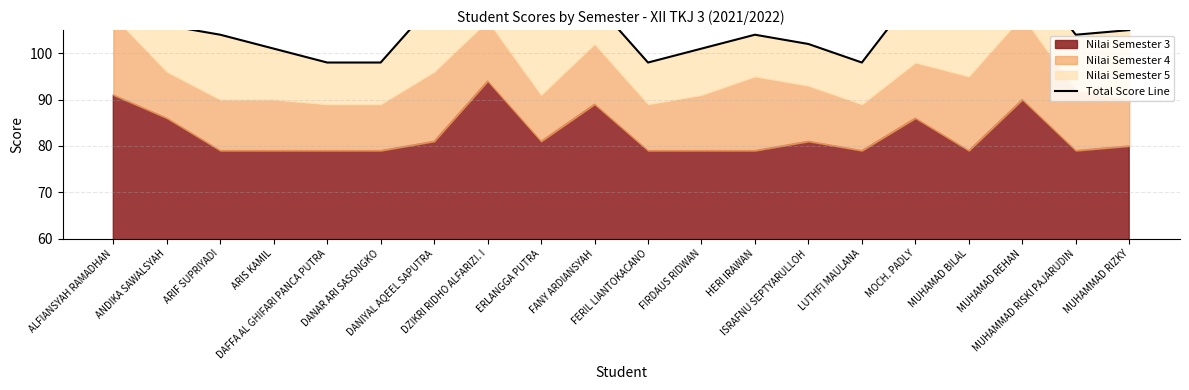

The chart shows a value of 106 at ANDIKA SAWALSYAH. True or false?

True